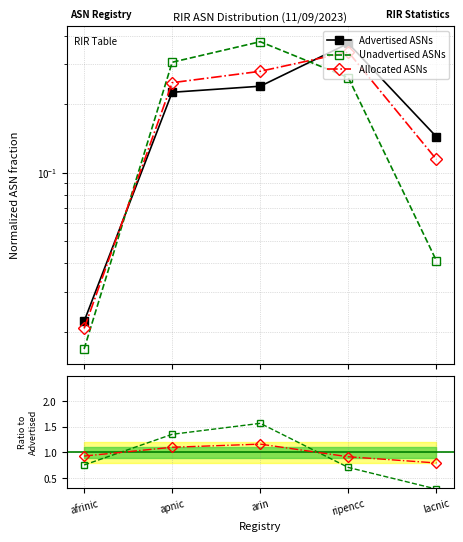

List the series in order of their peak value, lowest first.

Advertised ASNs, Allocated ASNs, Unadvertised ASNs